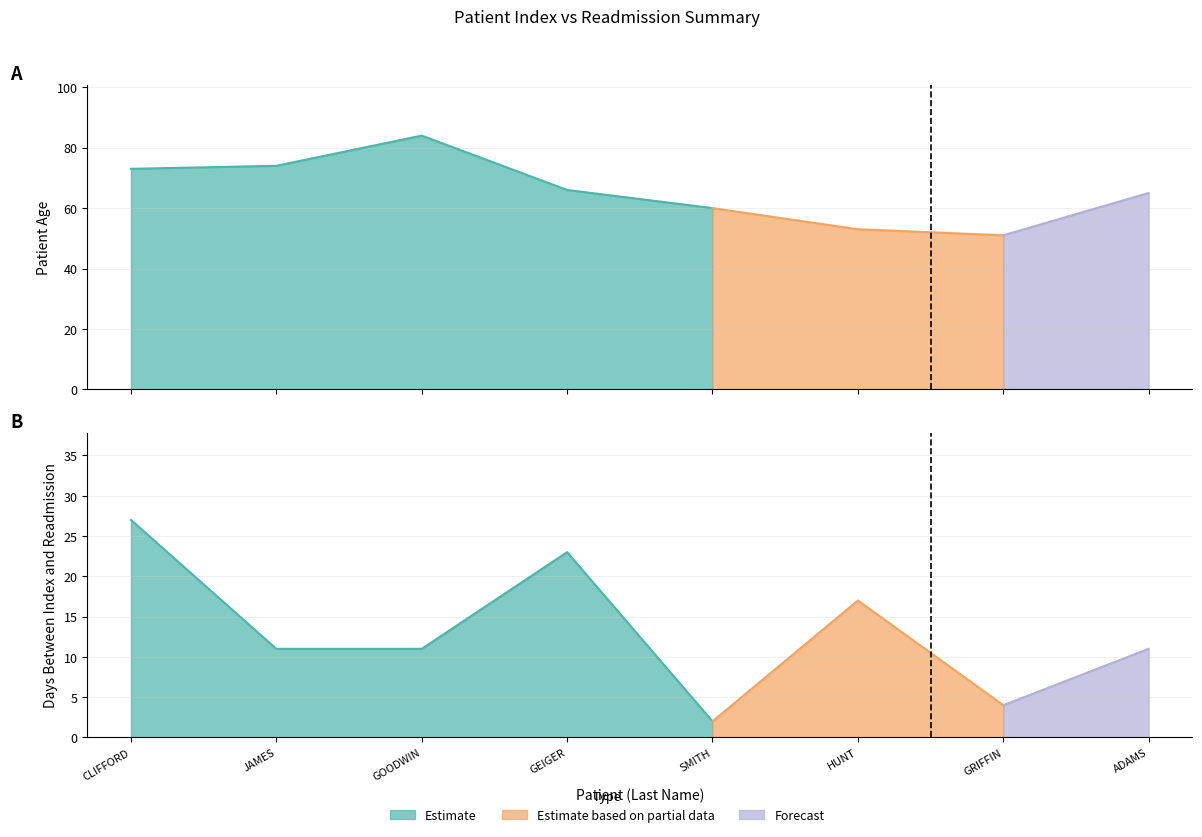

Does the chart display data point markers on the line(s)?

No